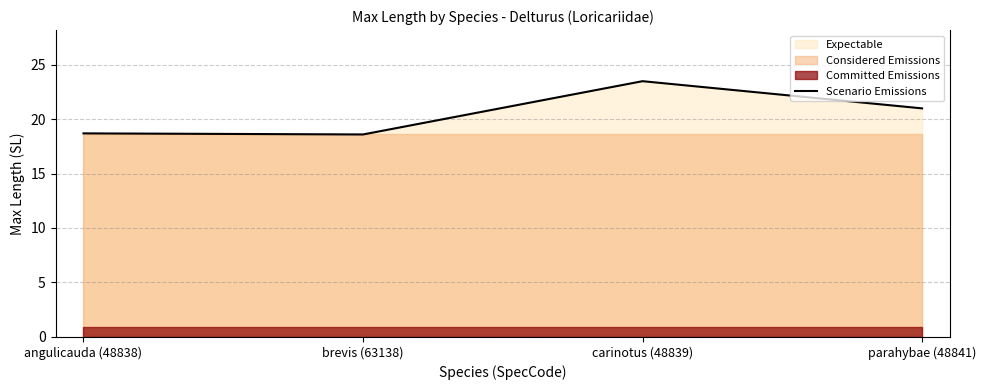

How many lines are shown in the chart?

1